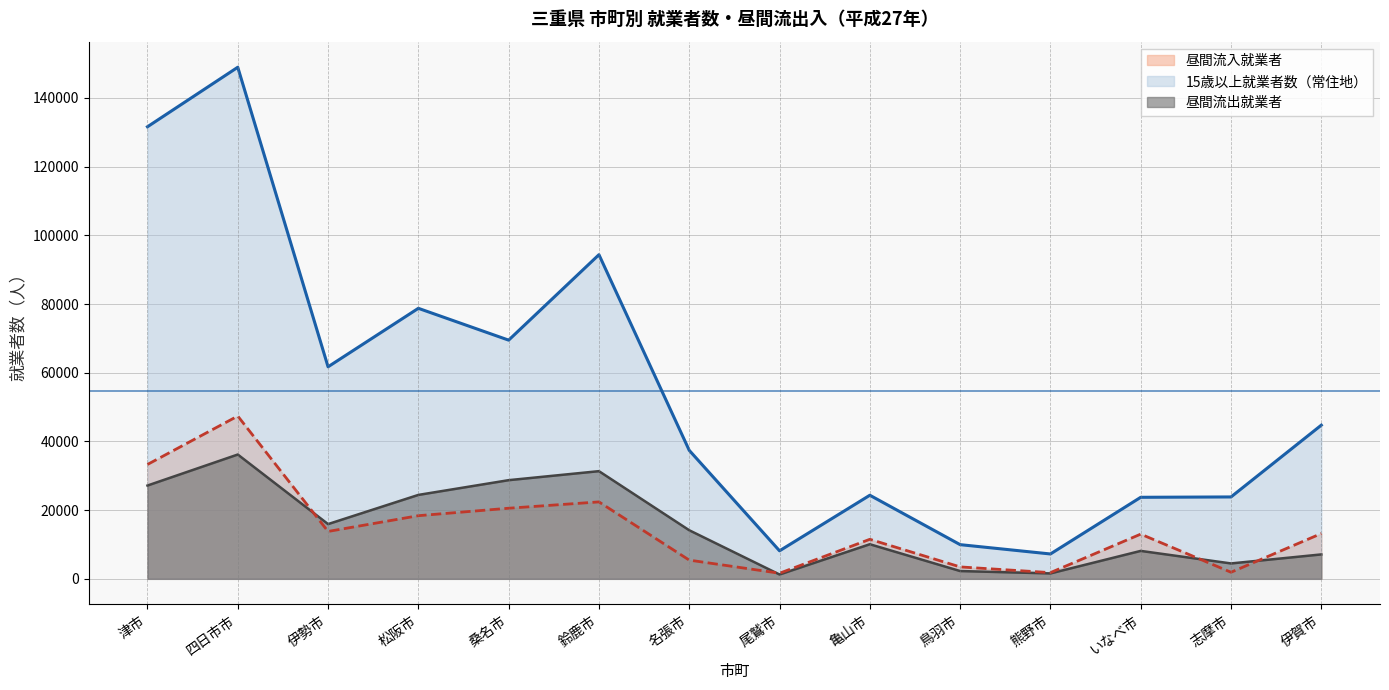

At how many categories does at least one series exceed 29764?

8